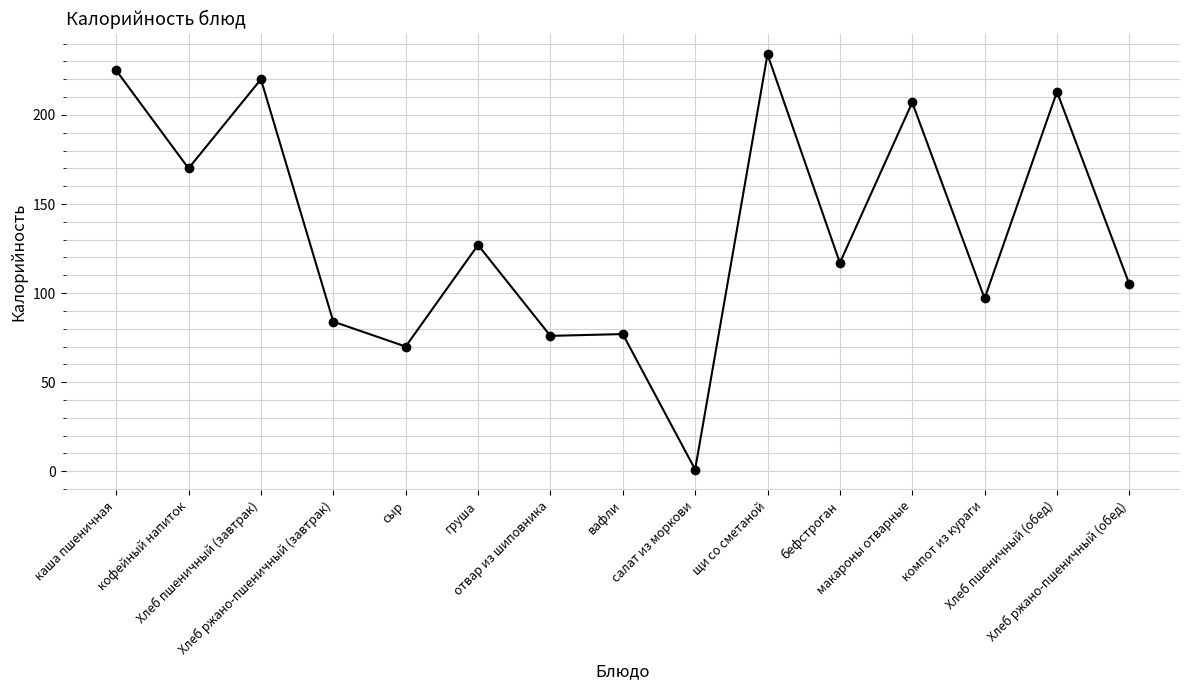

True or false: the data has more than 1 interior local peaks.

True